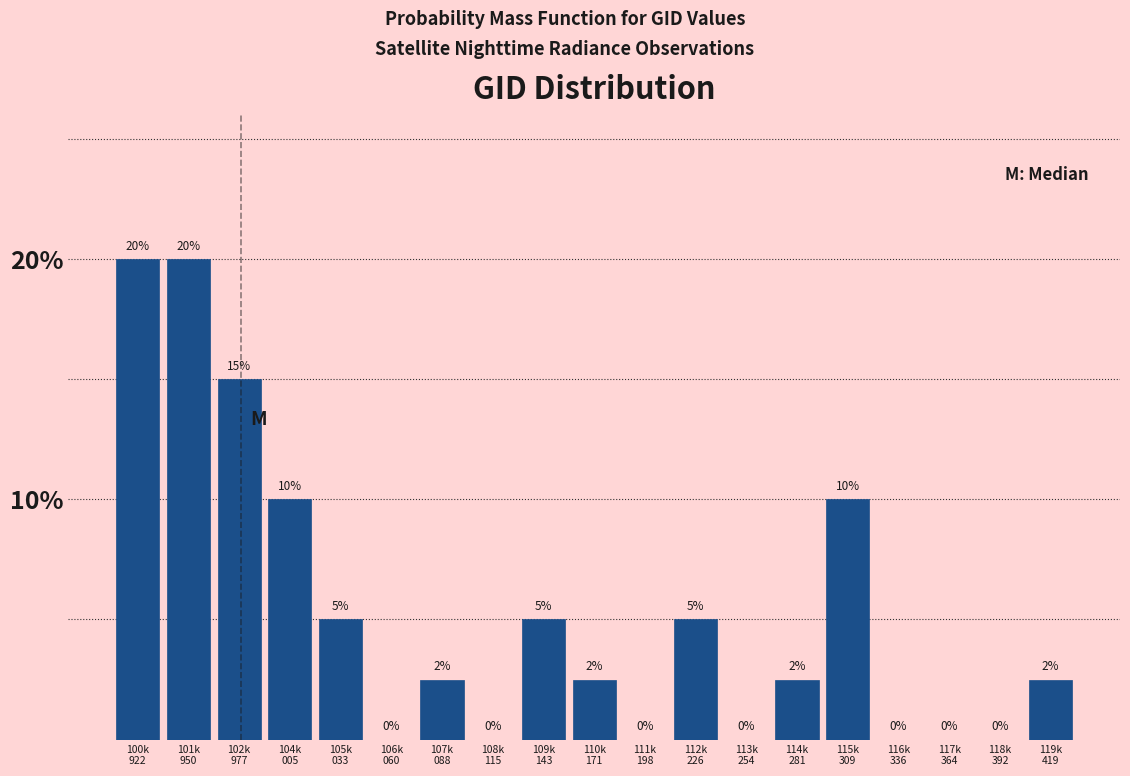

How many values are between 0 and 10?

16